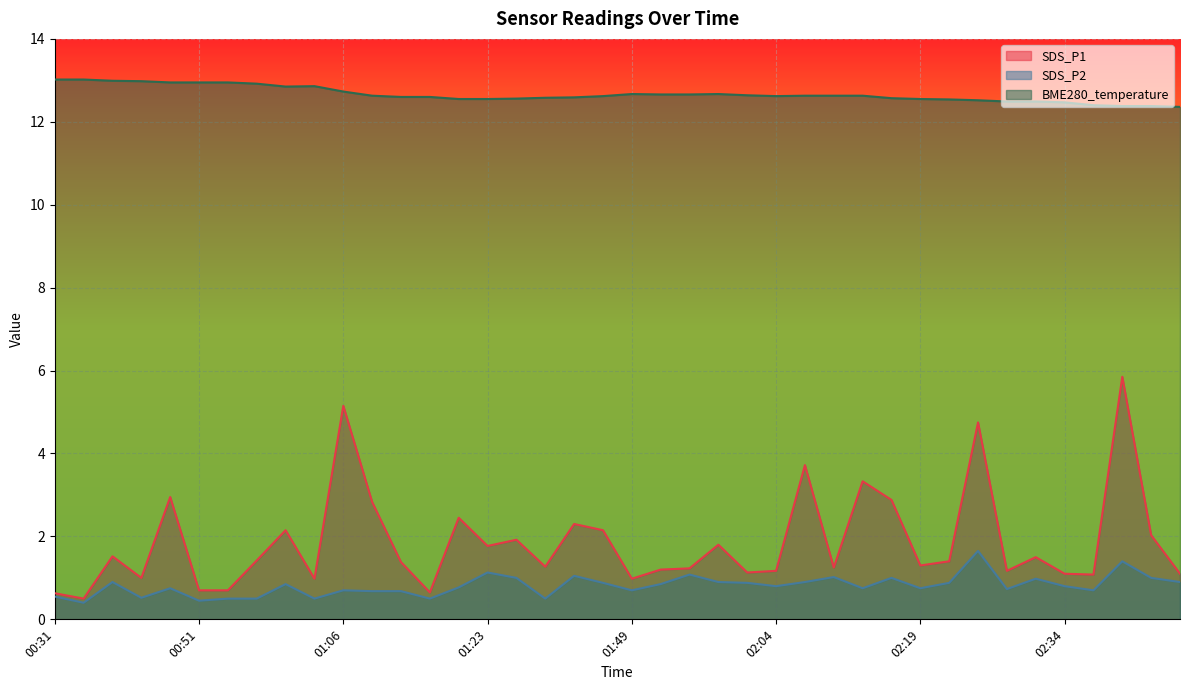

How many lines are shown in the chart?

3